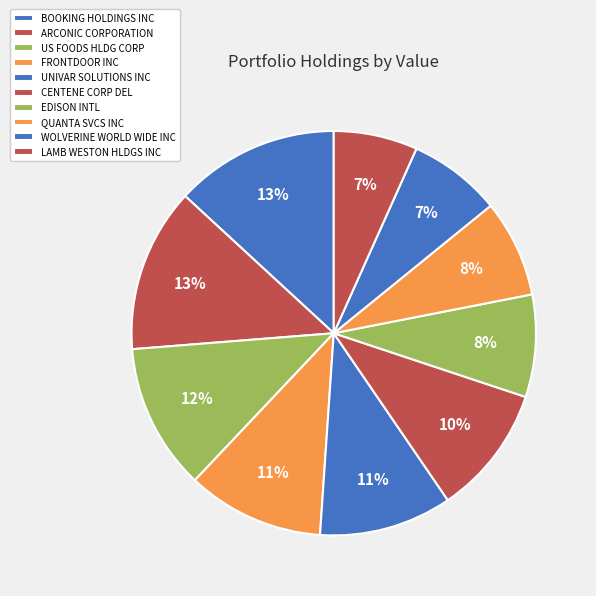

What is the largest slice in the pie chart?

BOOKING HOLDINGS INC